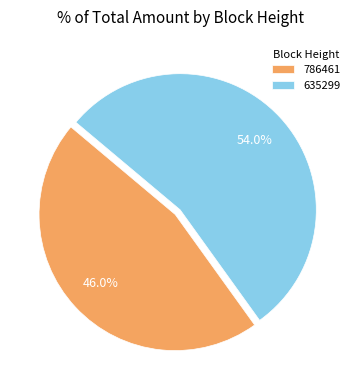

To the nearest percent, what percentage of the pie is 786461?

46%